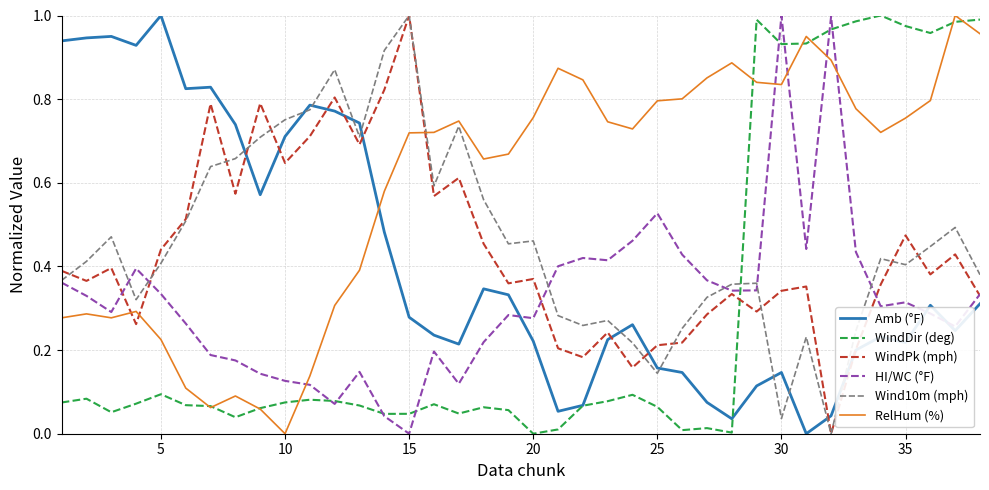

How many values in Wind10m (mph) are above zero?

37